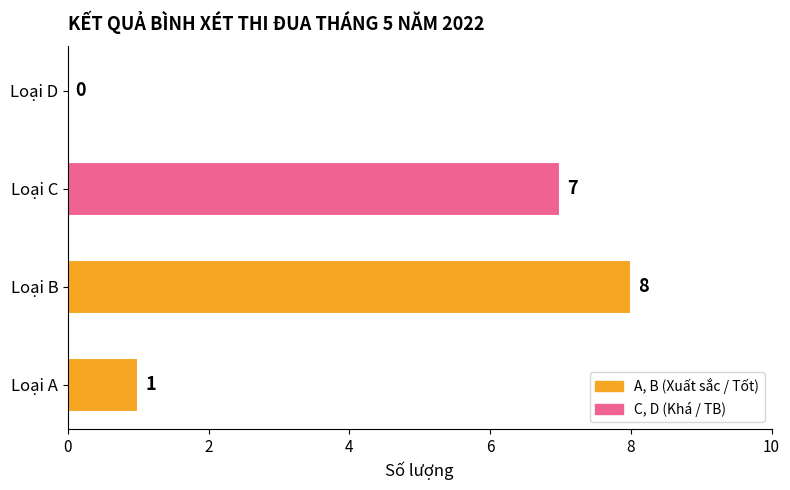

What is the sum of the values at Loại A and Loại C?

8